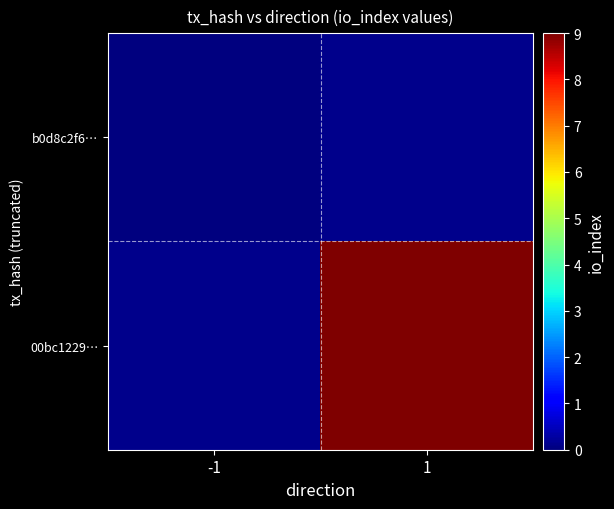

How many distinct data groups are displayed?

2